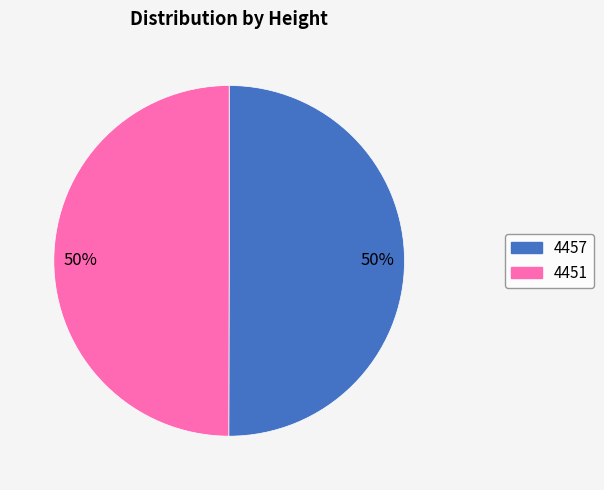

To the nearest percent, what is the average slice percentage?

50%